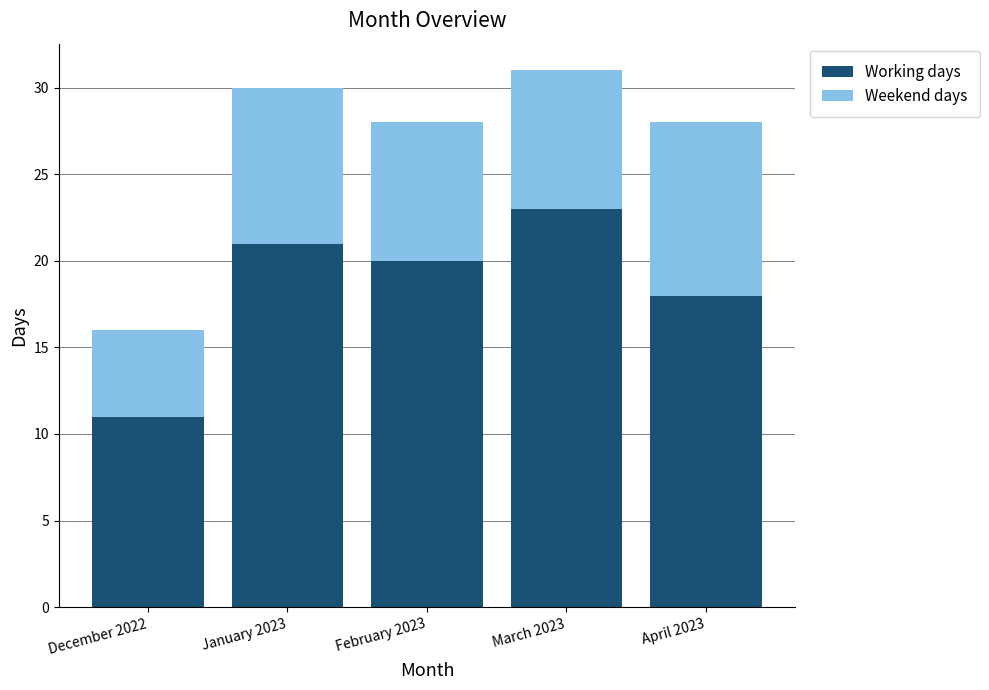

Reading left to right, list the values for the Working days series.

December 2022=11	January 2023=21	February 2023=20	March 2023=23	April 2023=18